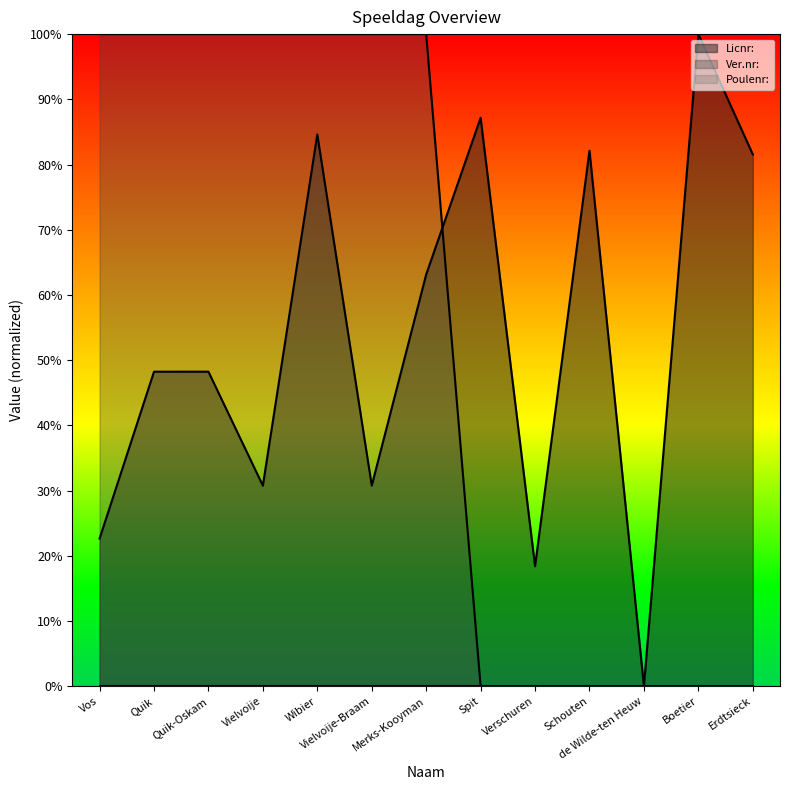

Rank the categories by Licnr: value from lowest to highest.

de Wilde-ten Heuw, Verschuren, Vos, Vielvoije, Vielvoije-Braam, Quik, Quik-Oskam, Merks-Kooyman, Erdtsieck, Schouten, Wibier, Spit, Boetier